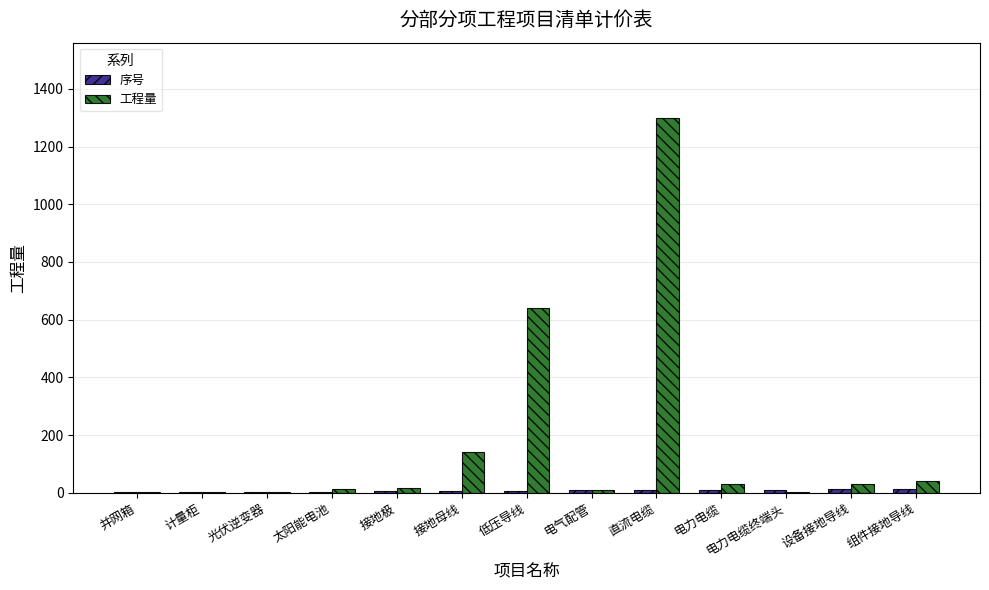

Which series has the largest total across all categories?

工程量